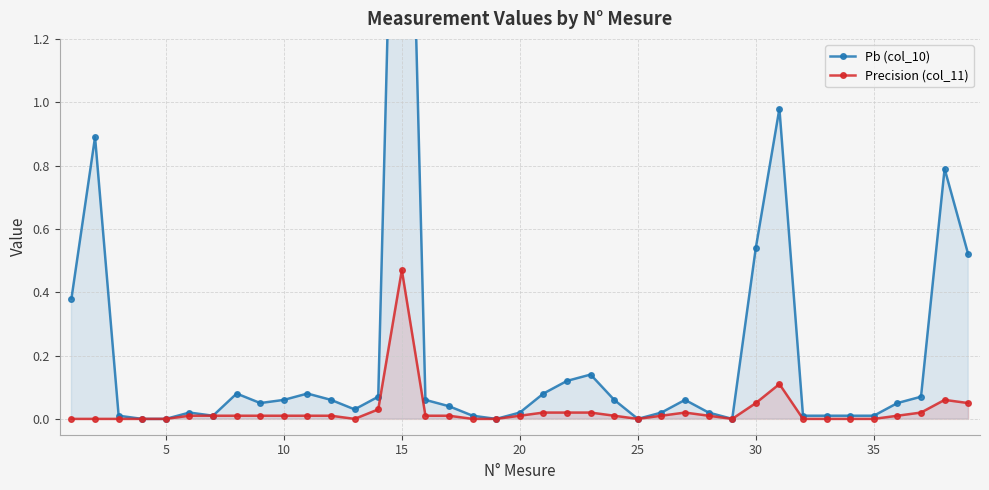

How many series are shown in this chart?

2